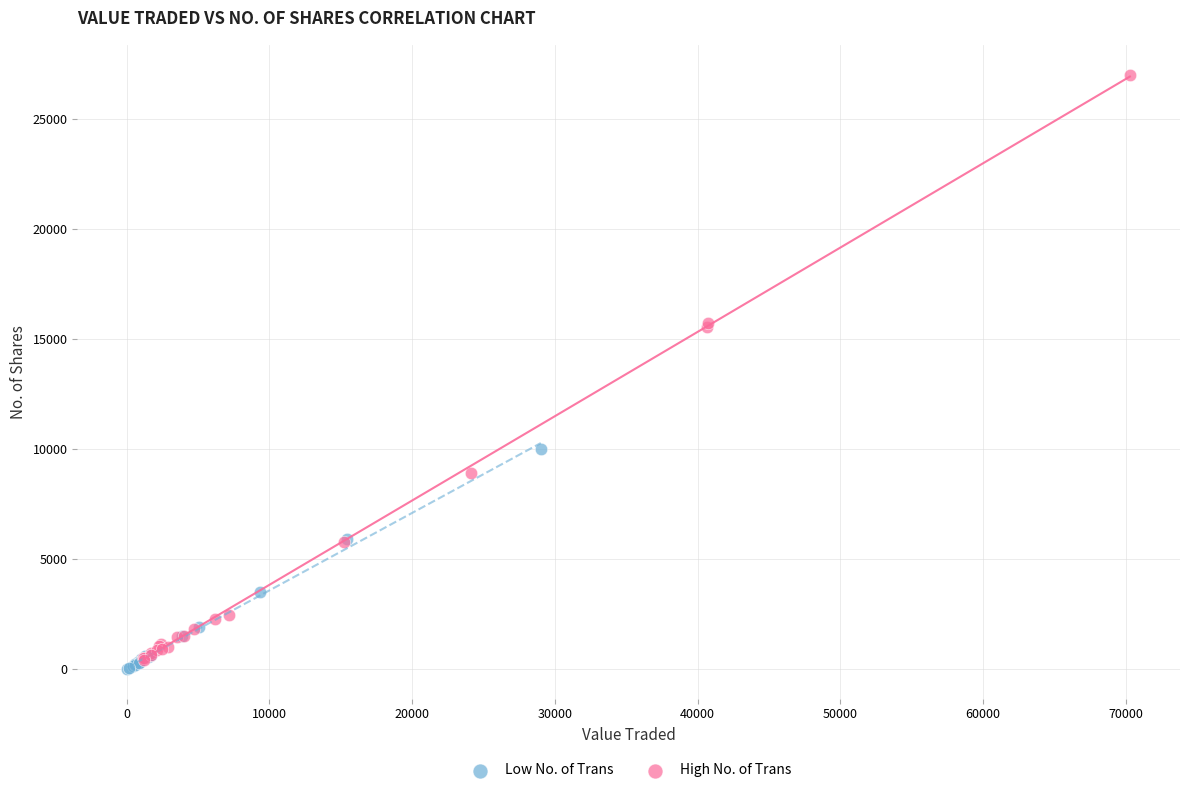

Which series contains the highest Y value?

High No. of Trans